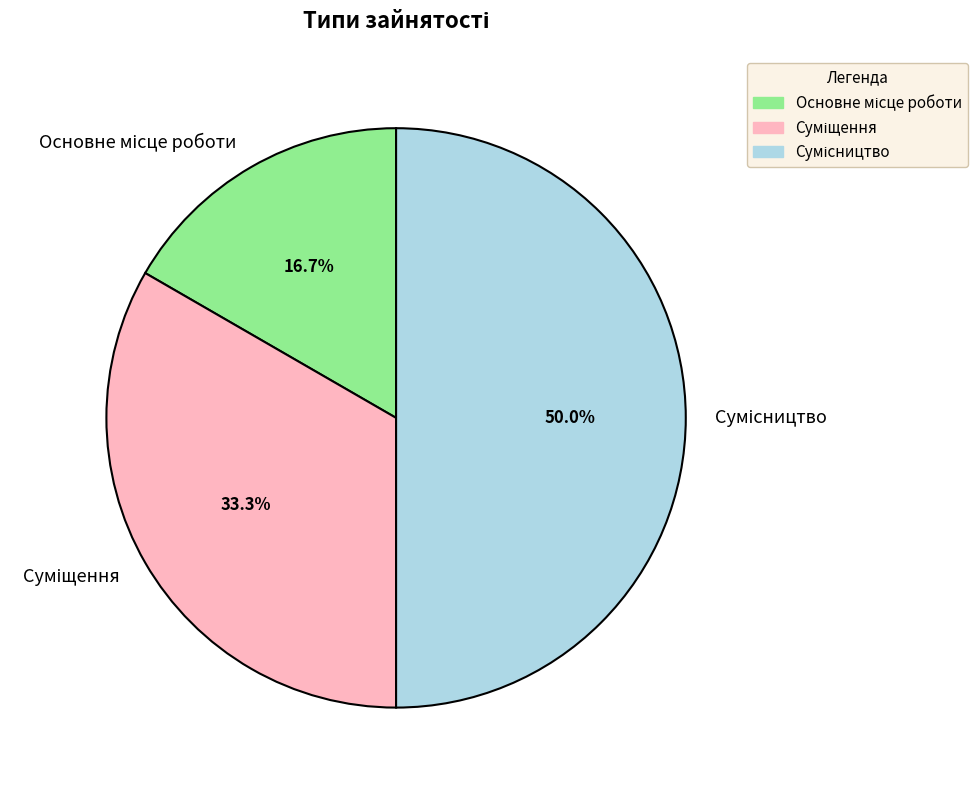

Count the number of slices in the pie.

3